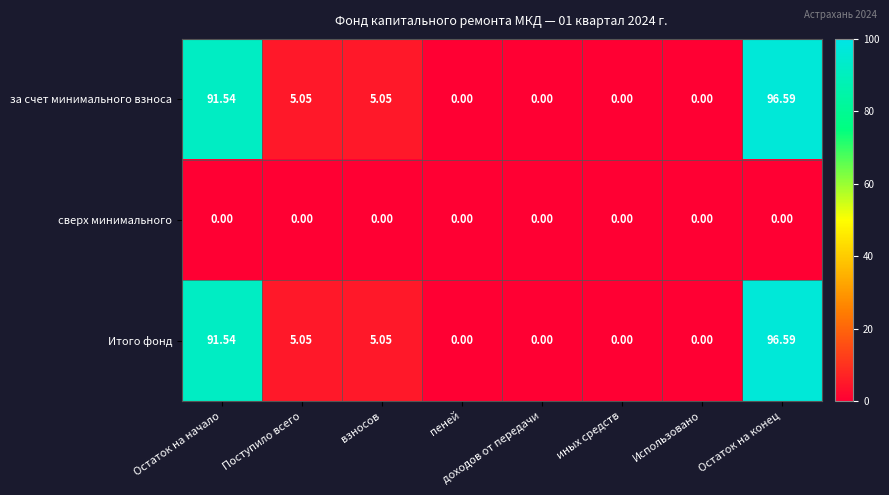

At which category is the sum across all series the highest?

Остаток на конец